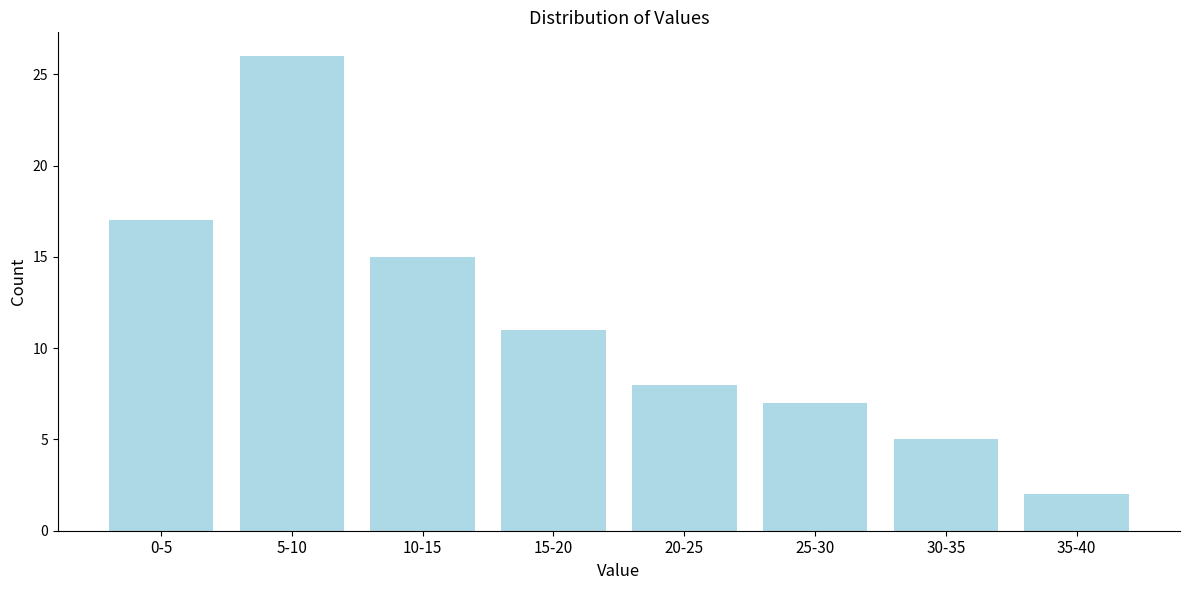

Reading left to right, transcribe all the data shown in this chart.

0-5=17	5-10=26	10-15=15	15-20=11	20-25=8	25-30=7	30-35=5	35-40=2